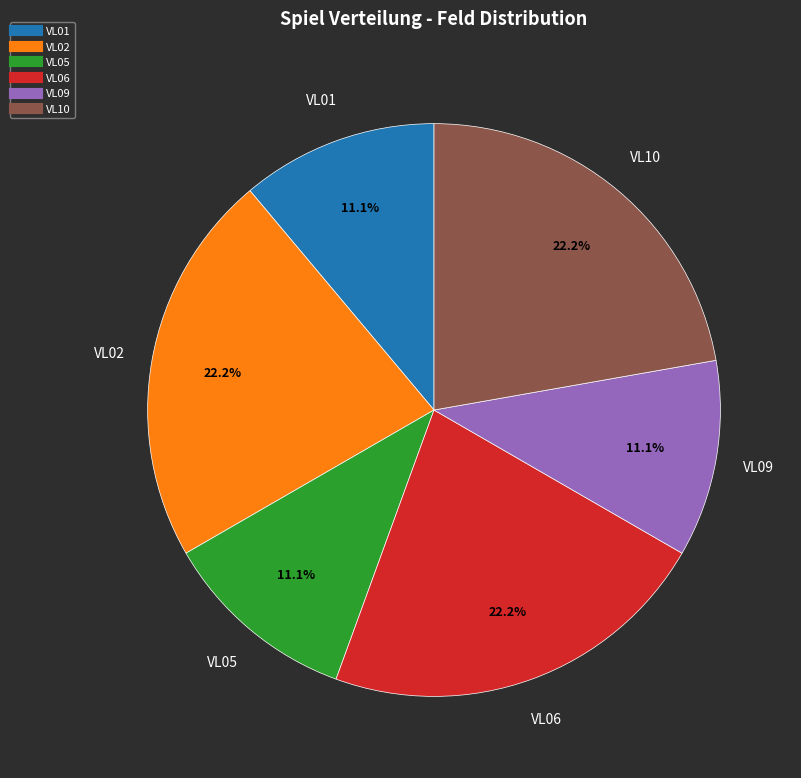

What is the ratio of the value at VL01 to the value at VL06?

0.5